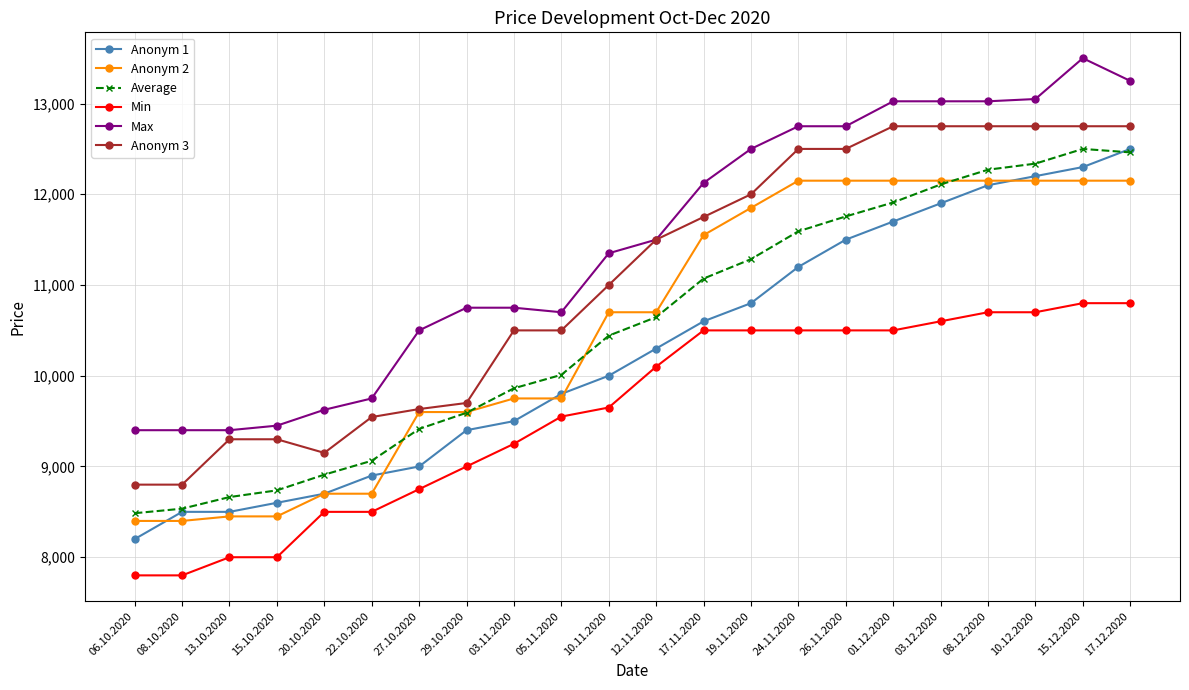

What is the difference between the highest and lowest values at 17.12.2020?

2450